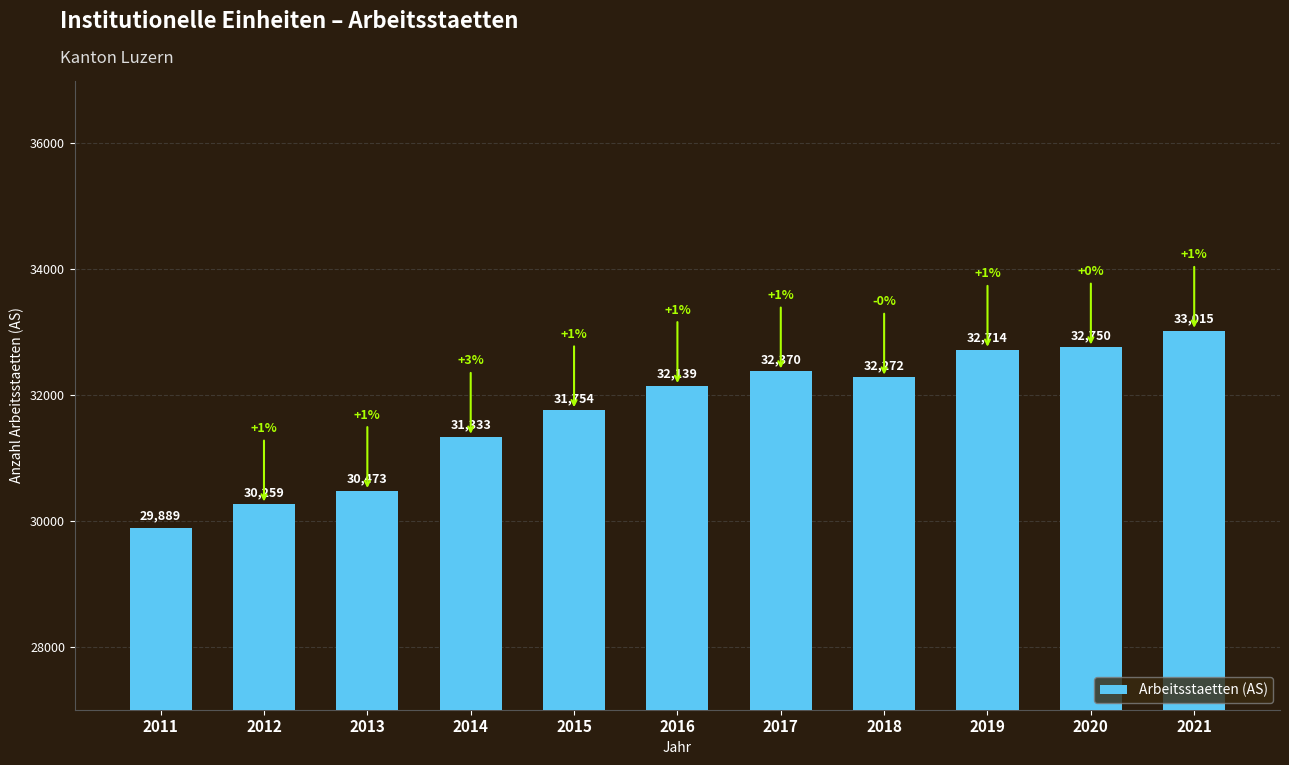

Are the bars horizontal?

No